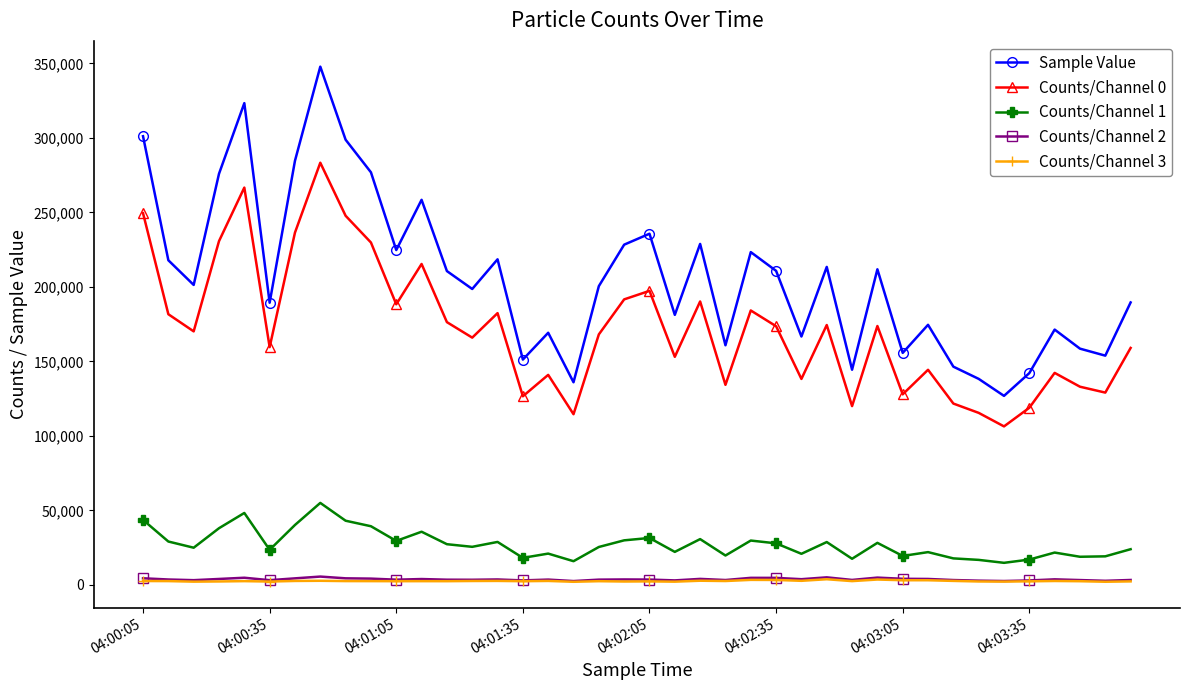

True or false: Counts/Channel 0 has more than 0 interior local peaks.

True